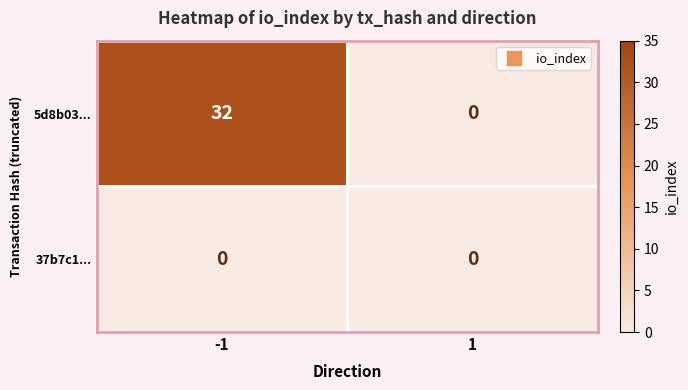

What is the difference between the 5d8b03... values at -1 and 1?

32